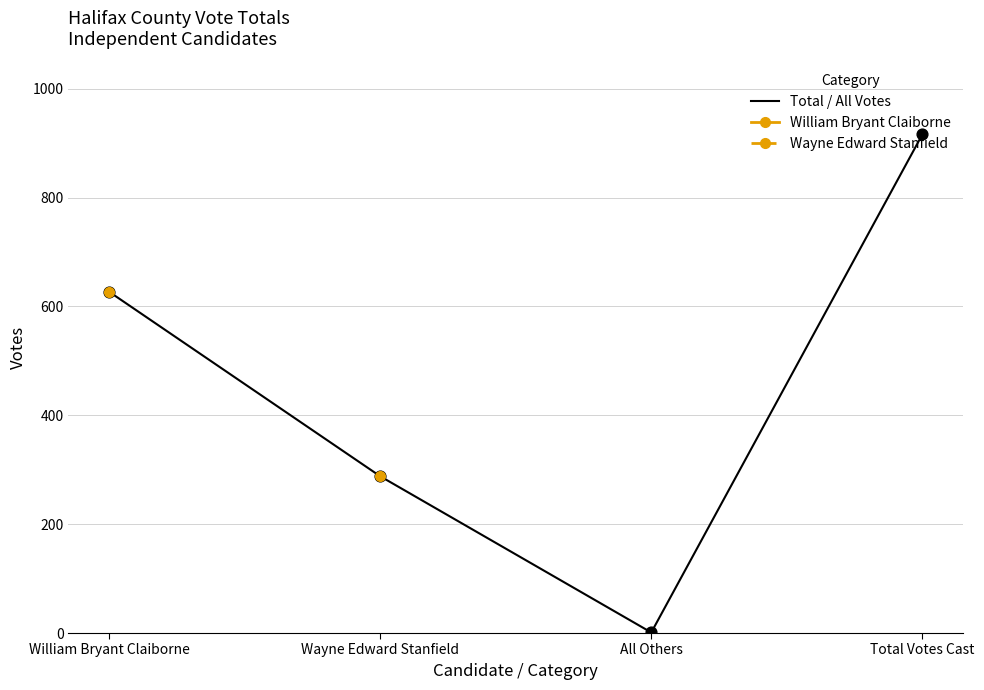

What is the change in value from William Bryant Claiborne to Total Votes Cast?

+289